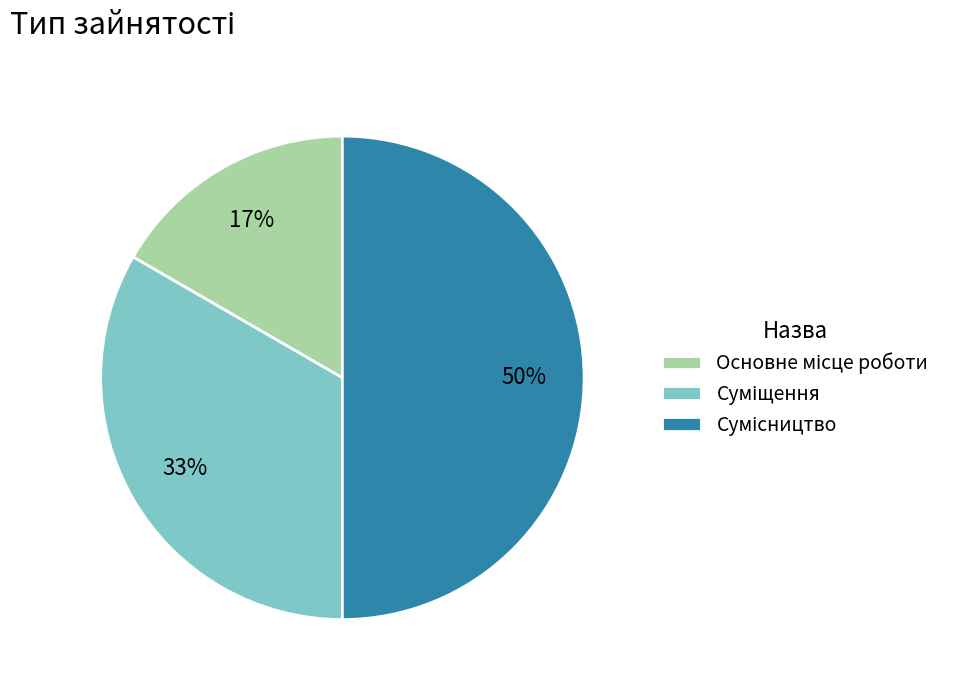

To the nearest percent, what is the average slice percentage?

33%